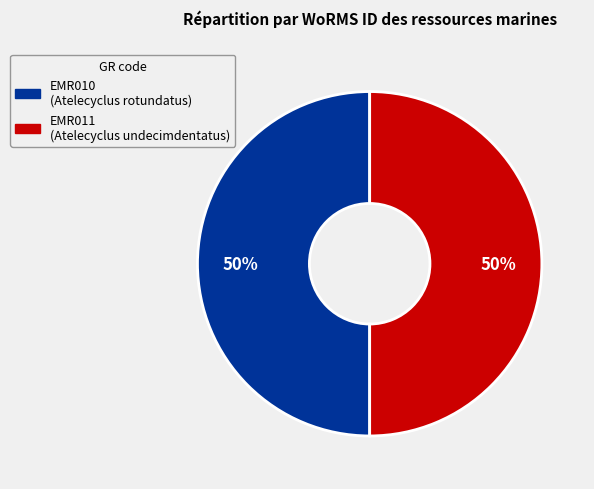

Do EMR010 and EMR011 together represent more than half of the pie?

Yes